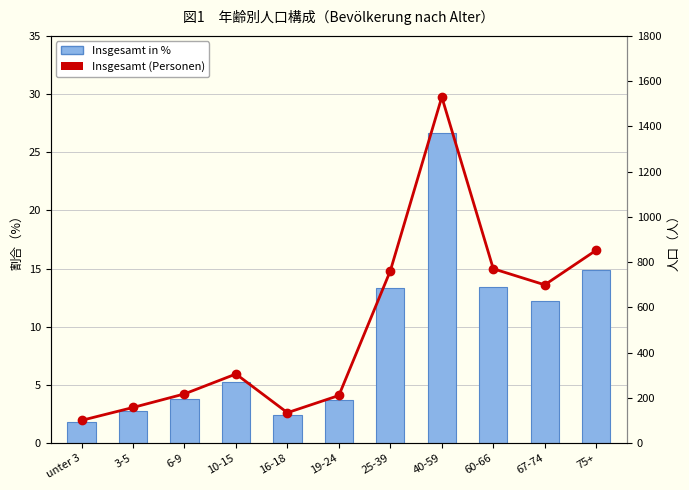

Reading left to right, extract all data points from this chart.

Insgesamt in %: unter 3=1.8	3-5=2.8	6-9=3.8	10-15=5.3	16-18=2.4	19-24=3.7	25-39=13.3	40-59=26.7	60-66=13.4	67-74=12.2	75+=14.9
Insgesamt (Personen): unter 3=101.0	3-5=158.0	6-9=218.0	10-15=306.0	16-18=135.0	19-24=211.0	25-39=762.0	40-59=1530.0	60-66=771.0	67-74=700.0	75+=853.0